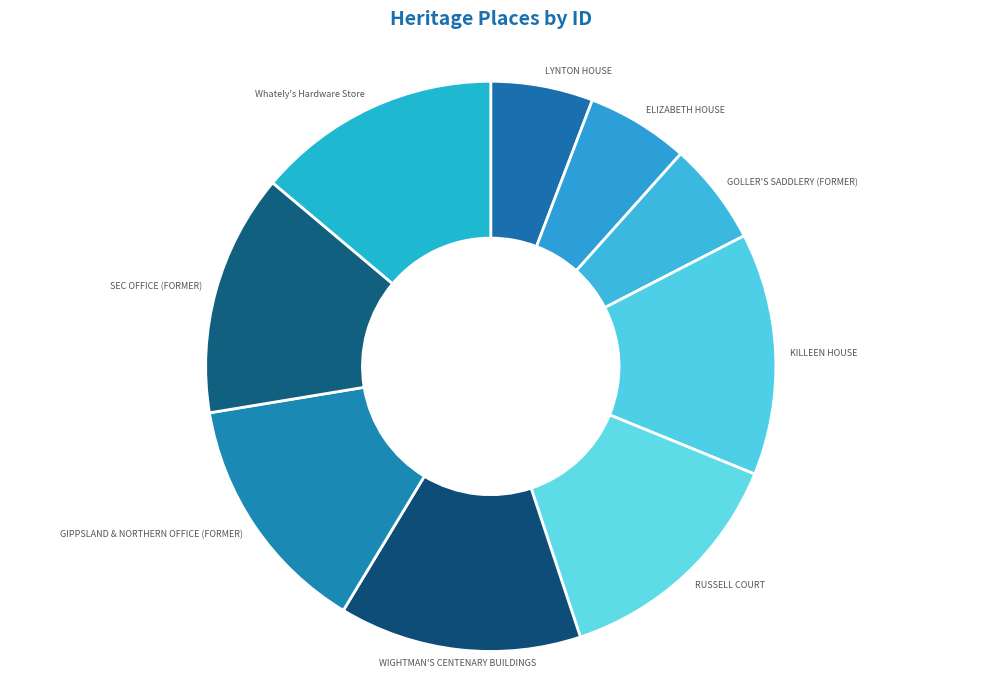

What is the ratio of the value at LYNTON HOUSE to the value at WIGHTMAN'S CENTENARY BUILDINGS?

0.4